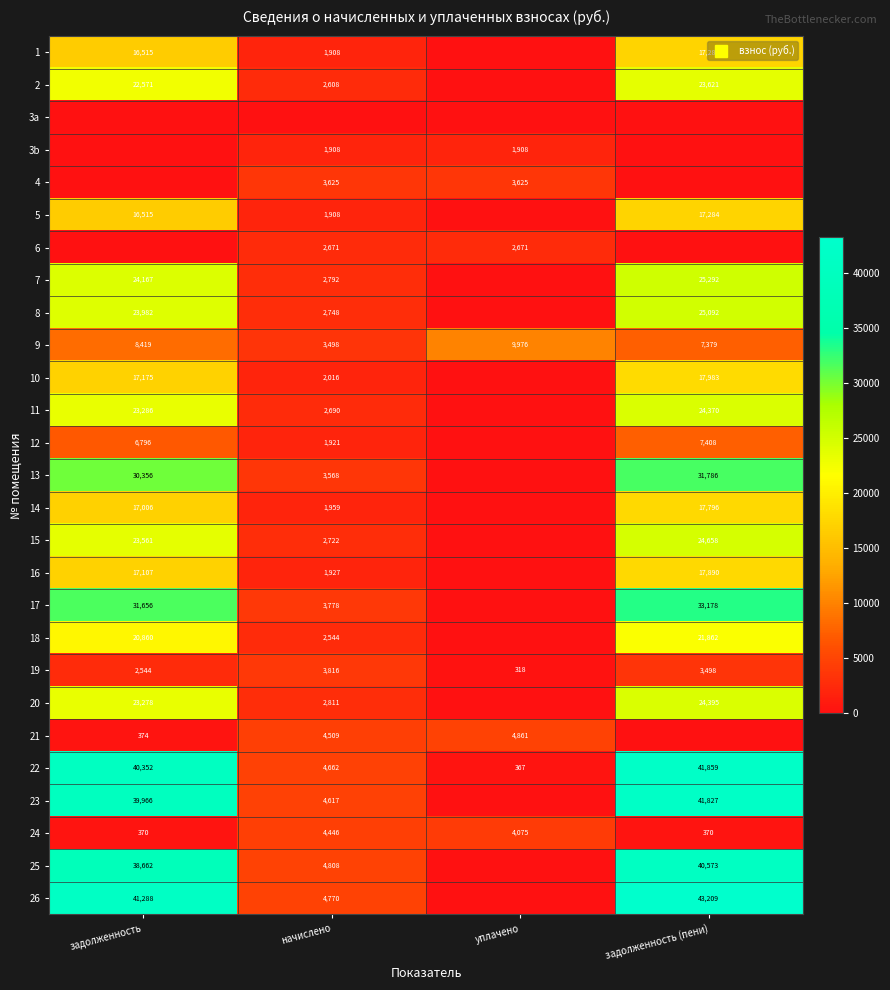

How many positive values does the 18 series have?

3